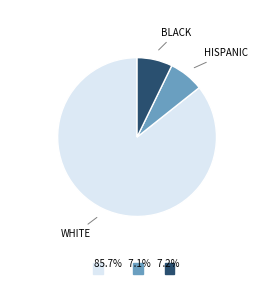

Is there any slice that represents more than half of the pie?

Yes